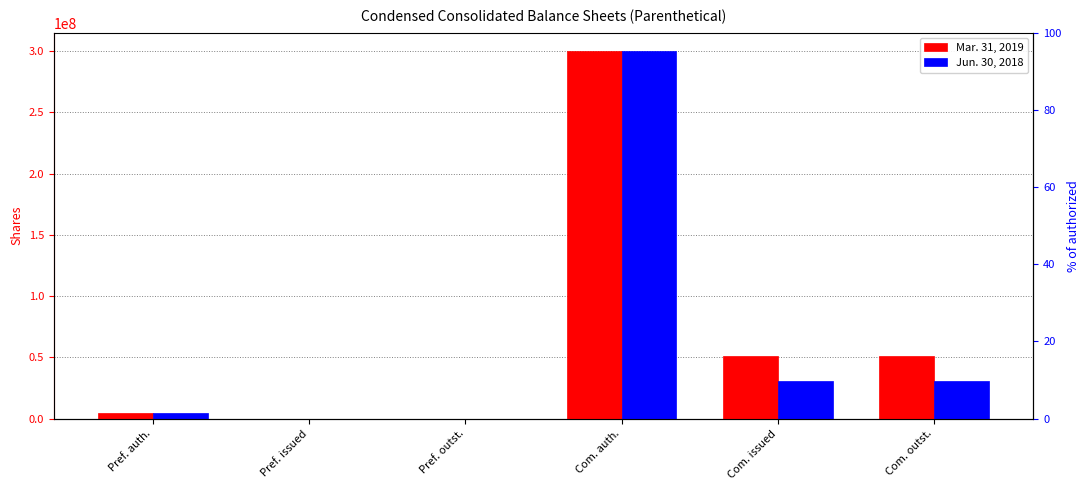

Reading left to right, extract all data points from this chart.

Mar. 31, 2019: Pref. auth.=5000000	Pref. issued=0	Pref. outst.=0	Com. auth.=300000000	Com. issued=51000000	Com. outst.=51000000
Jun. 30, 2018: Pref. auth.=5000000	Pref. issued=0	Pref. outst.=0	Com. auth.=300000000	Com. issued=31061000	Com. outst.=31061000